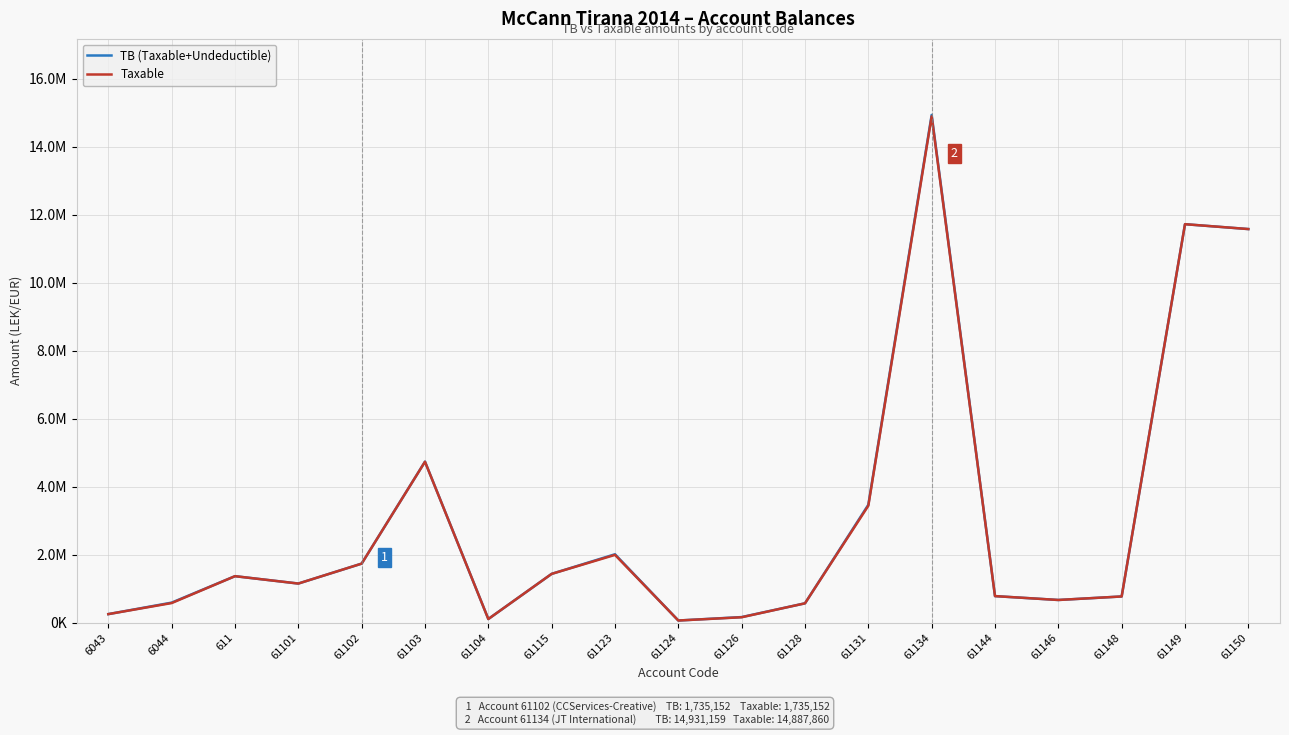

True or false: TB (Taxable+Undeductible) has more than 1 points higher than both neighbors.

True